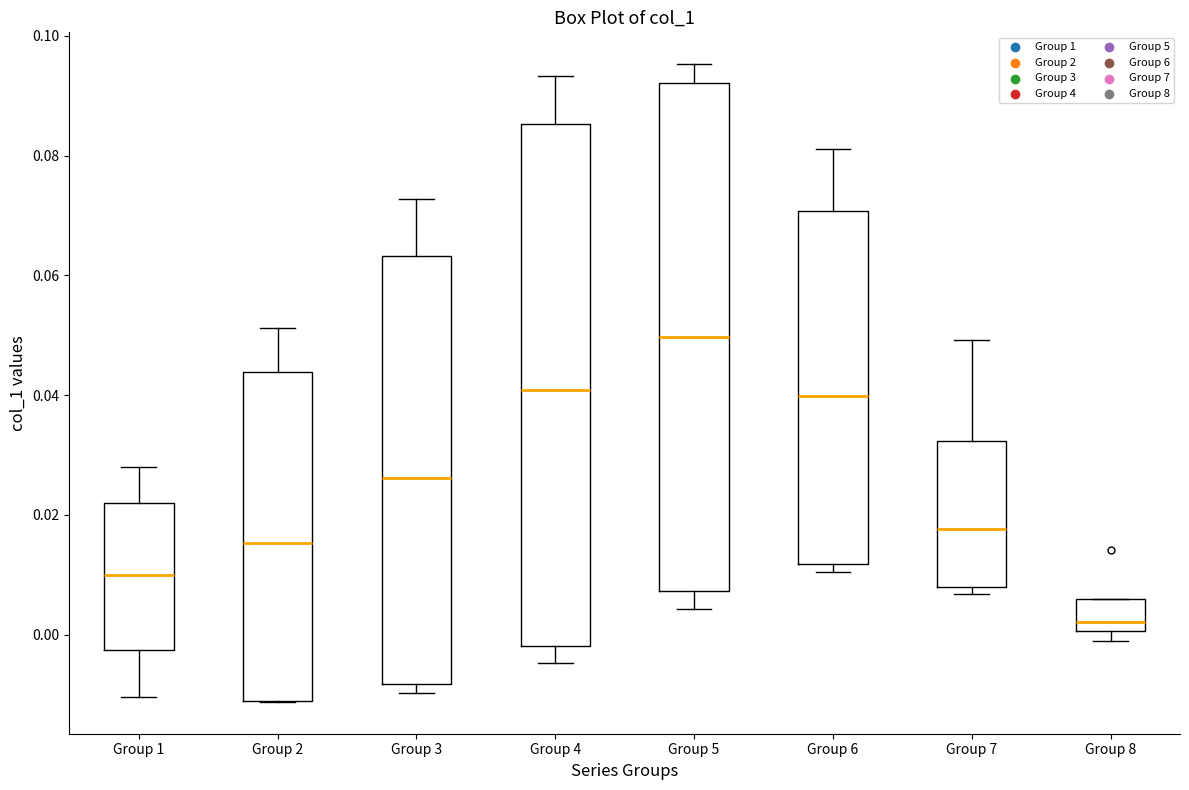

Reading left to right, read every box against the y-axis: the position of its median line, the range the box covers, and the ends of its whiskers. The values are not printed on the chart, so give them approximately, as read against the axis.

Group 1: median 0.010, box -0.002 to 0.022, whiskers -0.010 to 0.028
Group 2: median 0.016, box -0.012 to 0.044, whiskers -0.012 to 0.052
Group 3: median 0.026, box -0.008 to 0.064, whiskers -0.010 to 0.072
Group 4: median 0.040, box -0.002 to 0.086, whiskers -0.004 to 0.094
Group 5: median 0.050, box 0.008 to 0.092, whiskers 0.004 to 0.096
Group 6: median 0.040, box 0.012 to 0.070, whiskers 0.010 to 0.082
Group 7: median 0.018, box 0.008 to 0.032, whiskers 0.006 to 0.050
Group 8: median 0.002, box 0.000 to 0.006, whiskers -0.002 to 0.006